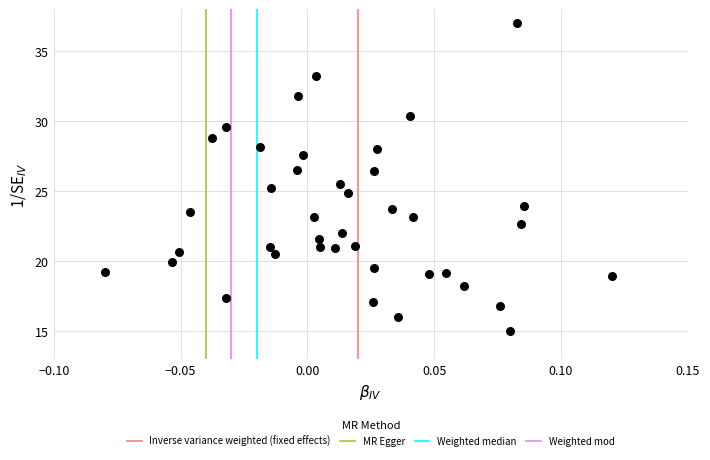

What is the range of Y values (max minus min)?

22.0